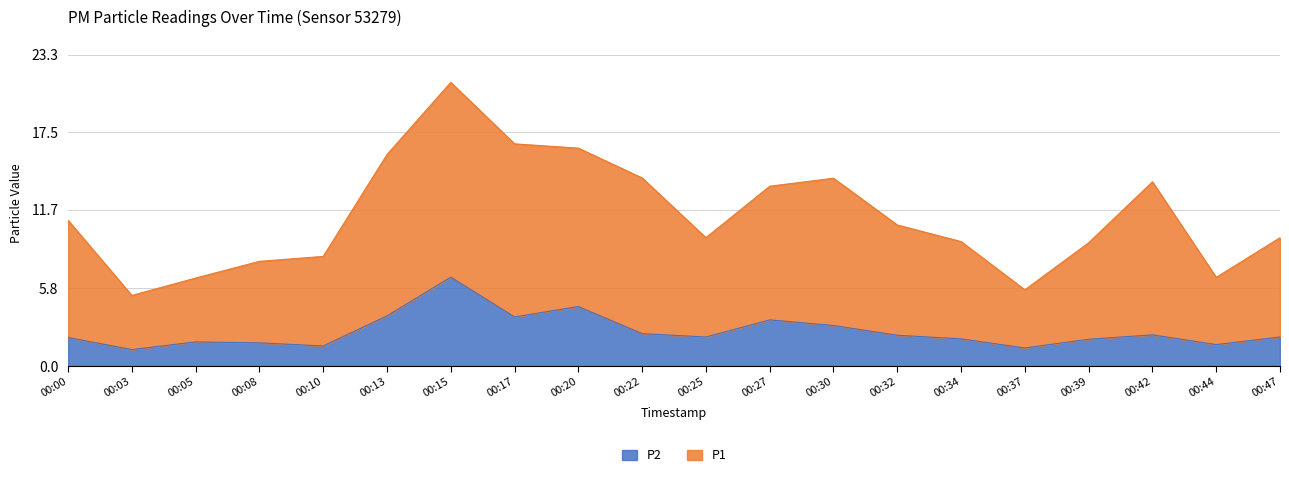

What is the maximum value shown in the chart?

21.2